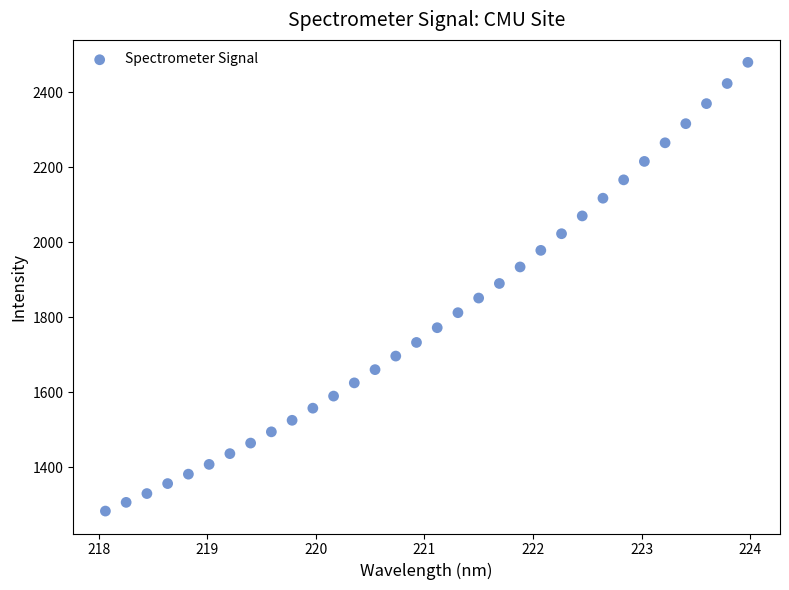

What is the range of Y values (max minus min)?

1196.8